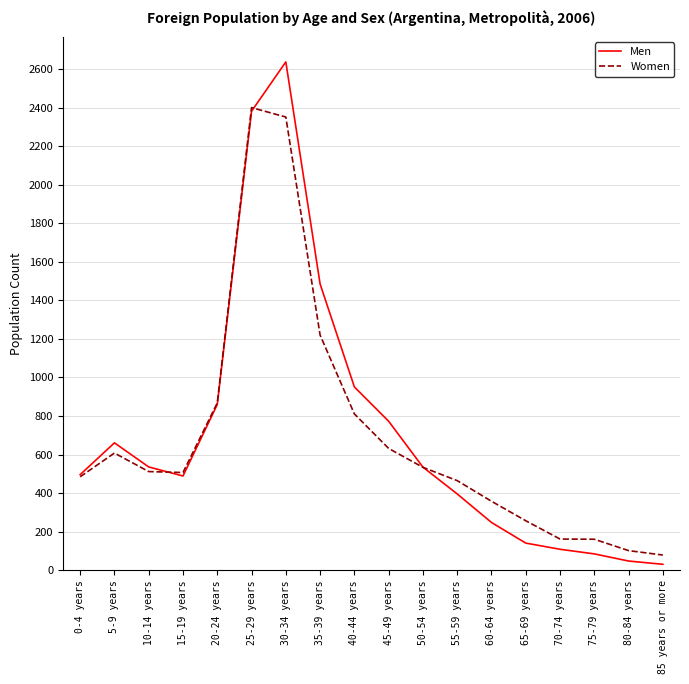

At which category is the sum across all series the highest?

30-34 years